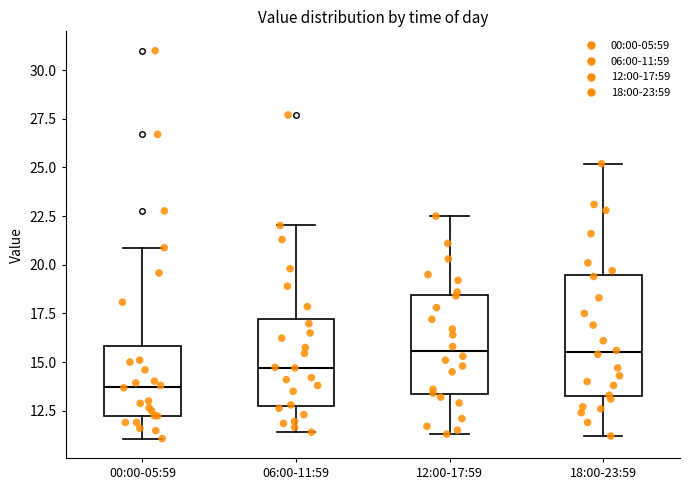

Which box is the tallest, from its lower edge to its upper edge?

18:00-23:59